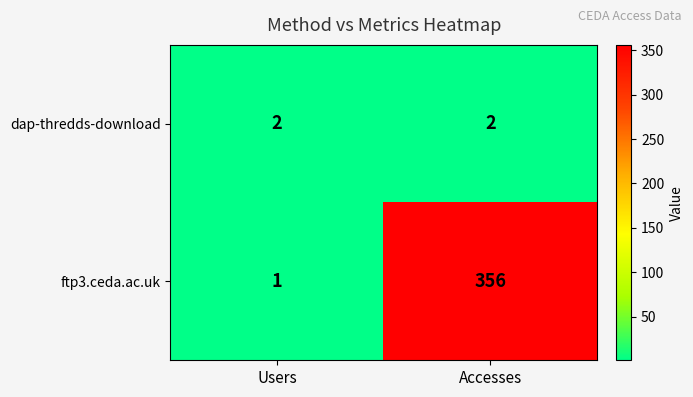

The value of ftp3.ceda.ac.uk at Accesses is 488. True or false?

False